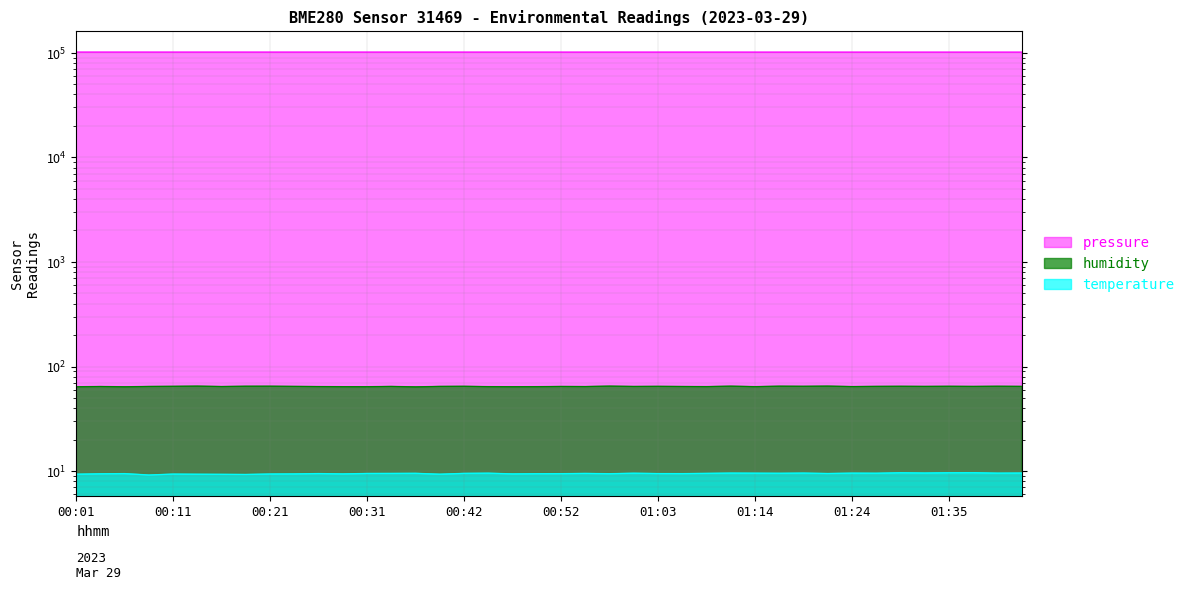

True or false: temperature and pressure cross at least once.

False